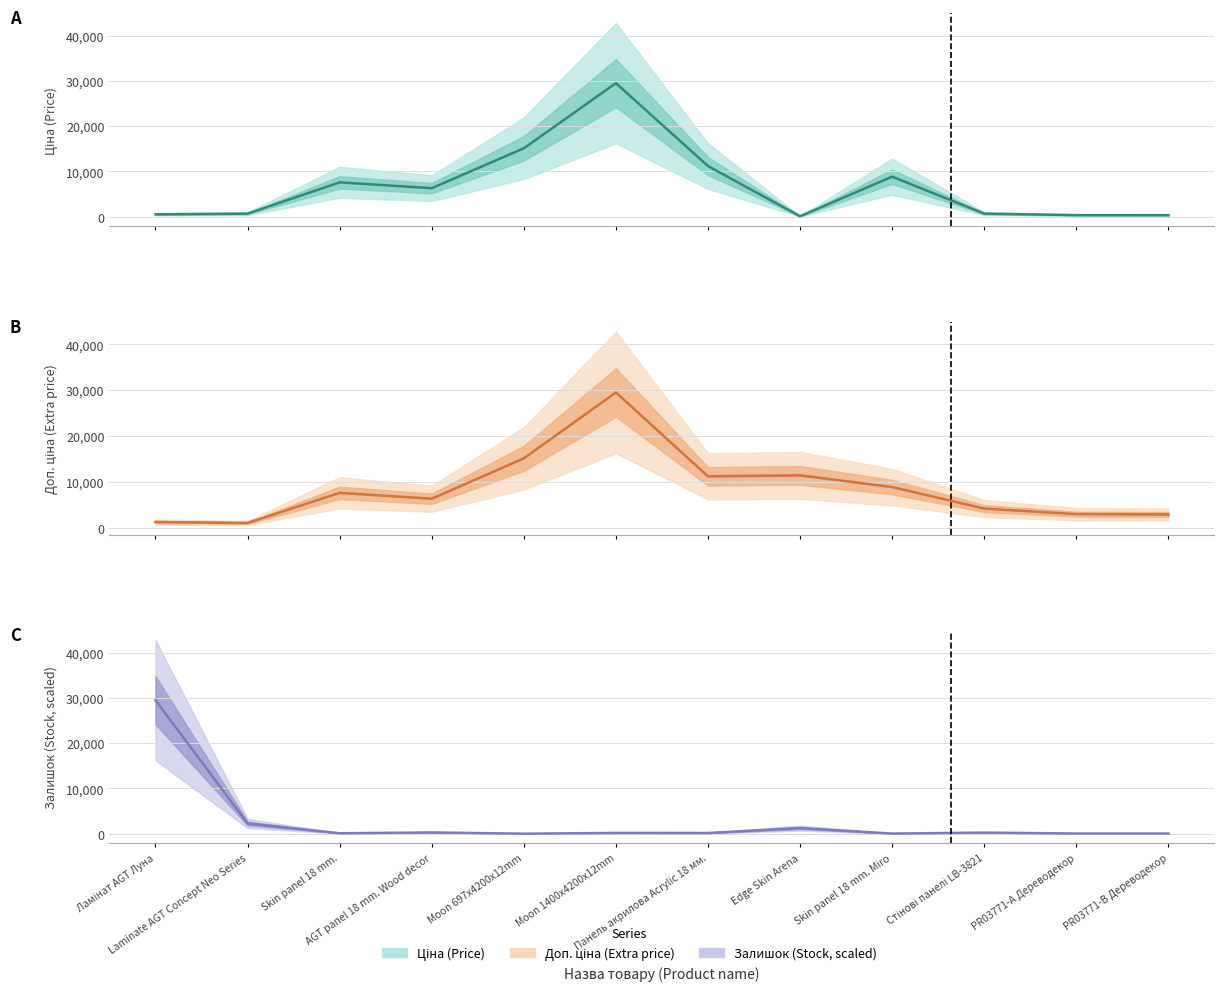

Reading left to right, transcribe all the data shown in this chart.

Ціна (Price): 539.0	693.7	7596.5	6308.8	15120.0	29491.5	11188.2	114.1	8856.7	694.3	369.5	359.9
Доп. ціна (Extra price): 1235.4	1024.6	7596.5	6308.8	15120.0	29491.5	11188.2	11410.0	8856.7	4165.6	2955.8	2878.8
Залишок (Stock, scaled): 29491.5	2256.4	92.4	272.8	0.0	166.8	148.8	1239.8	24.8	238.9	33.8	33.8